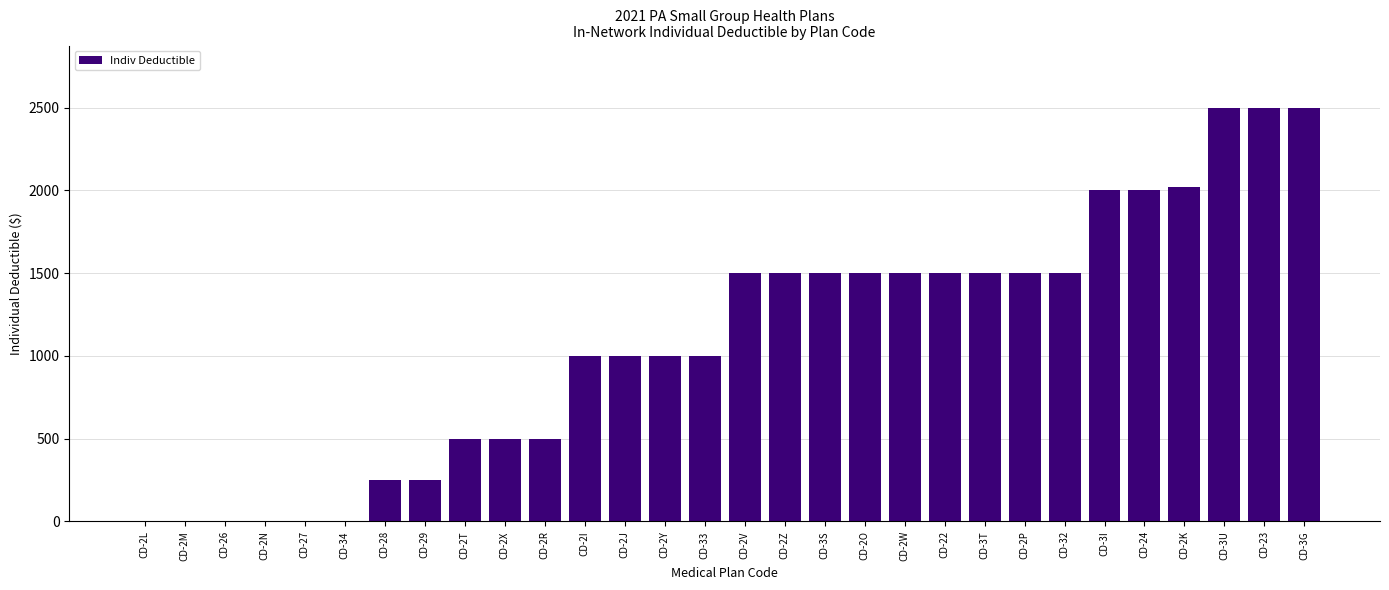

What is the sum of all values?

33020